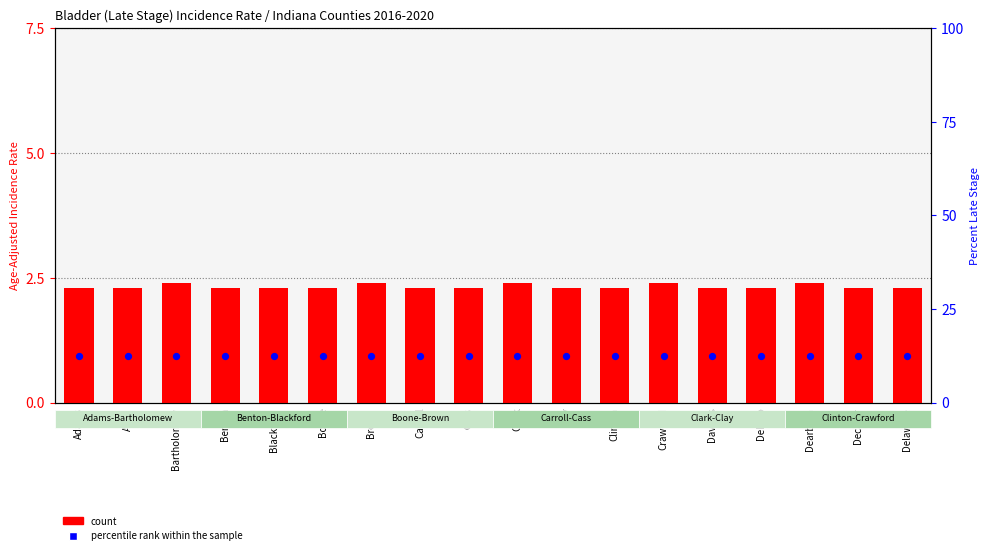

Which series has the largest total across all categories?

percentile rank within the sample